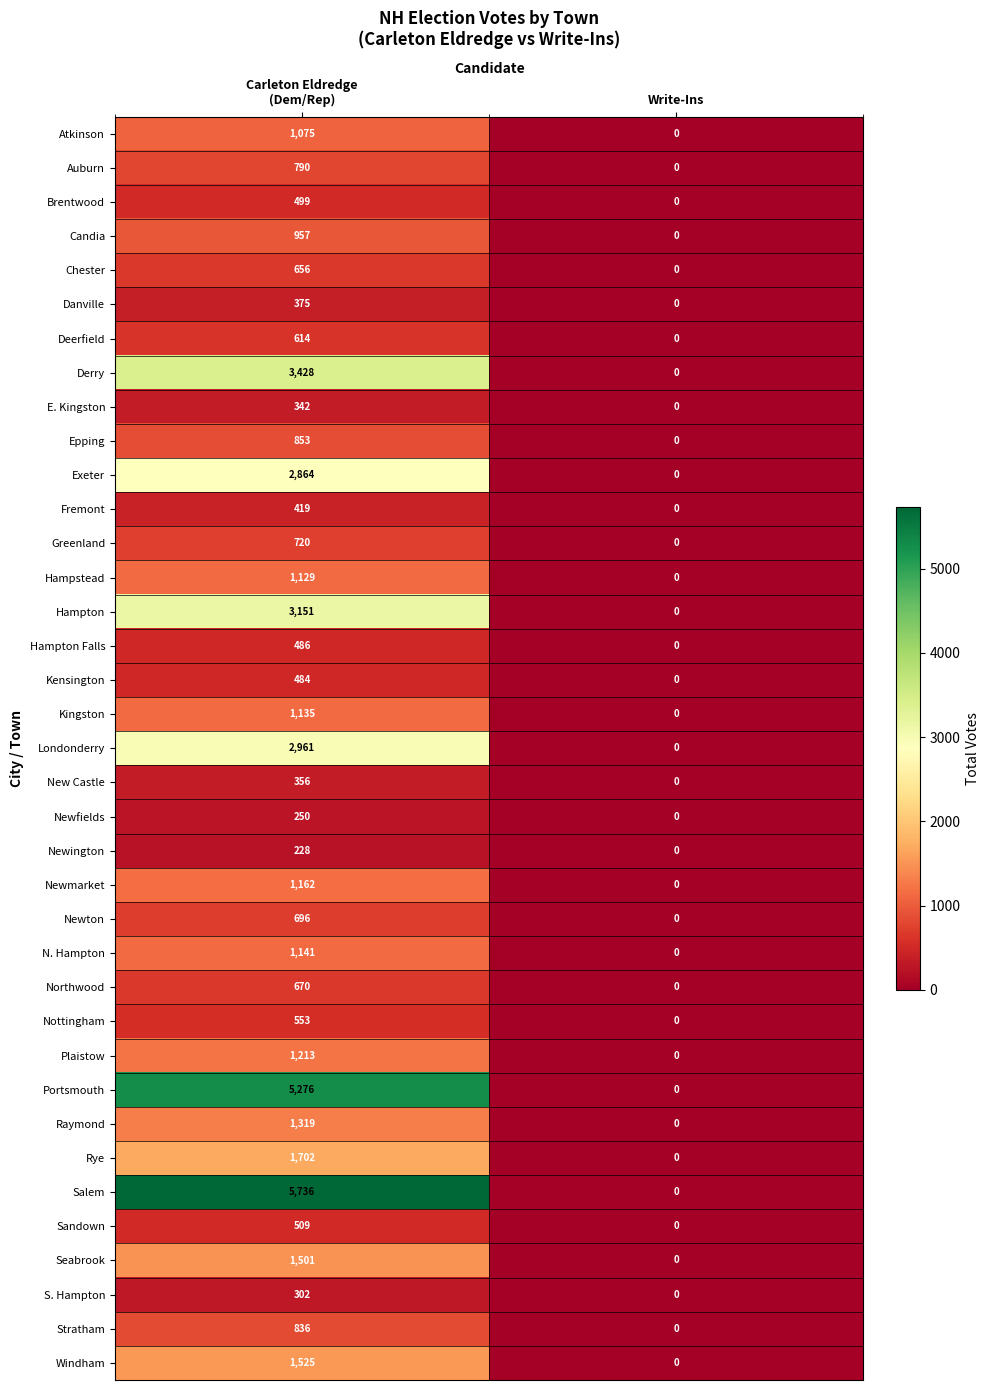

Which series has the widest spread of values?

Salem